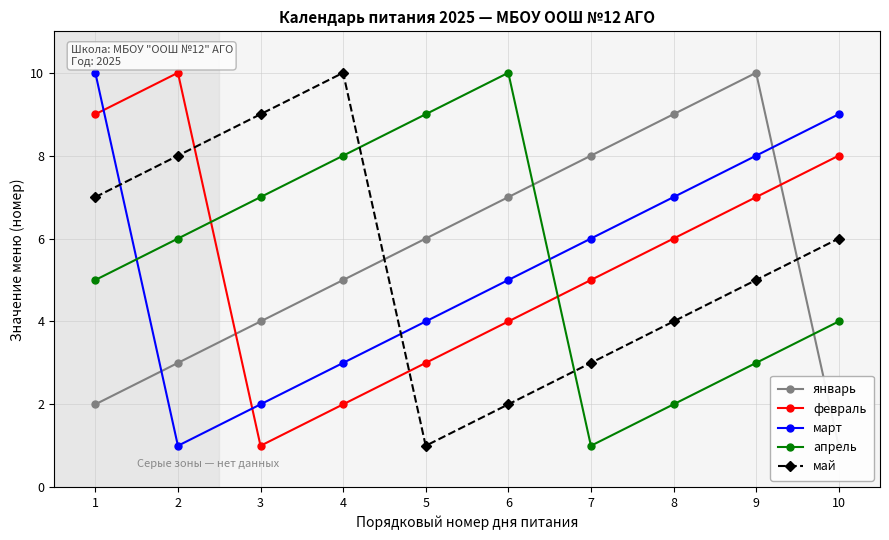

How many interior local valleys does the март series have?

1